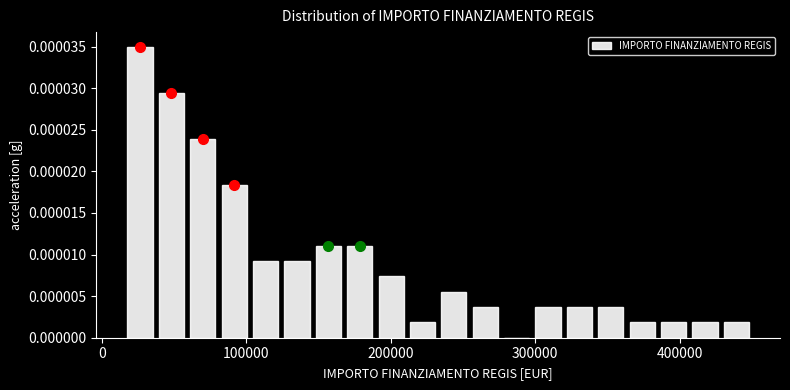

Around what value on the x-axis is the tallest bar? Give the approximate position of its centre, as read against the axis.

30000